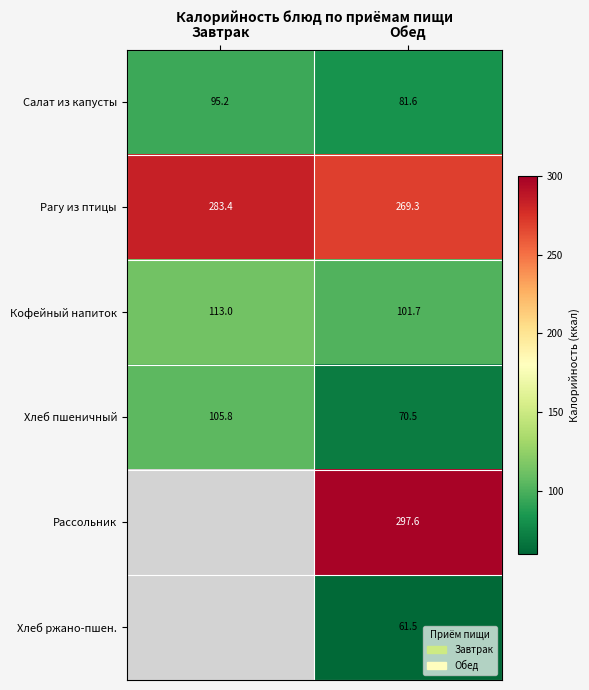

At Обед, list the series in order from smallest to largest.

Хлеб ржано-пшен., Хлеб пшеничный, Салат из капусты, Кофейный напиток, Рагу из птицы, Рассольник